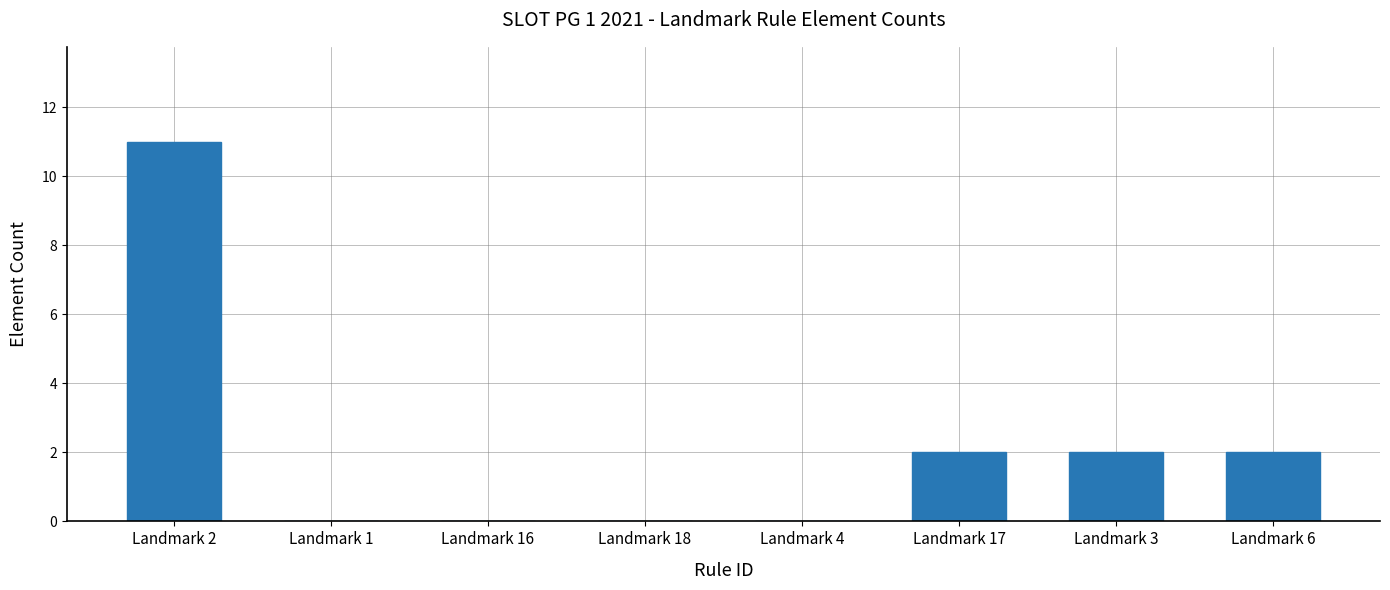

Reading right to left, transcribe all the data shown in this chart.

2	2	2	0	0	0	0	11